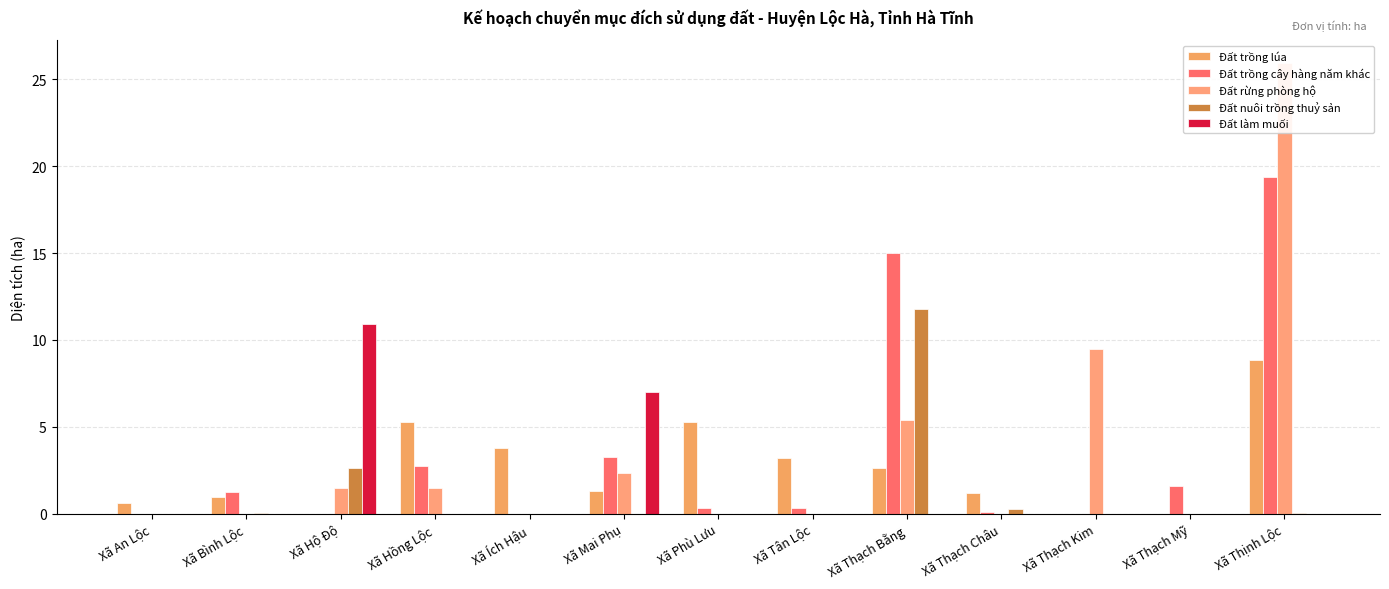

At which category is the sum across all series the highest?

Xã Thịnh Lộc